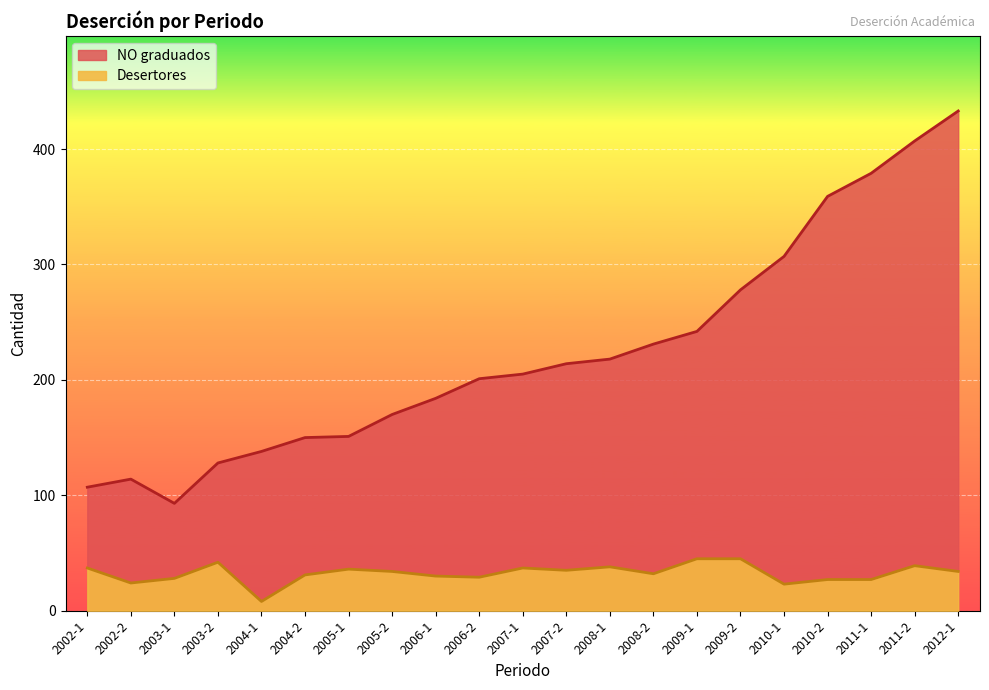

True or false: Desertores has more than 2 points higher than both neighbors.

True